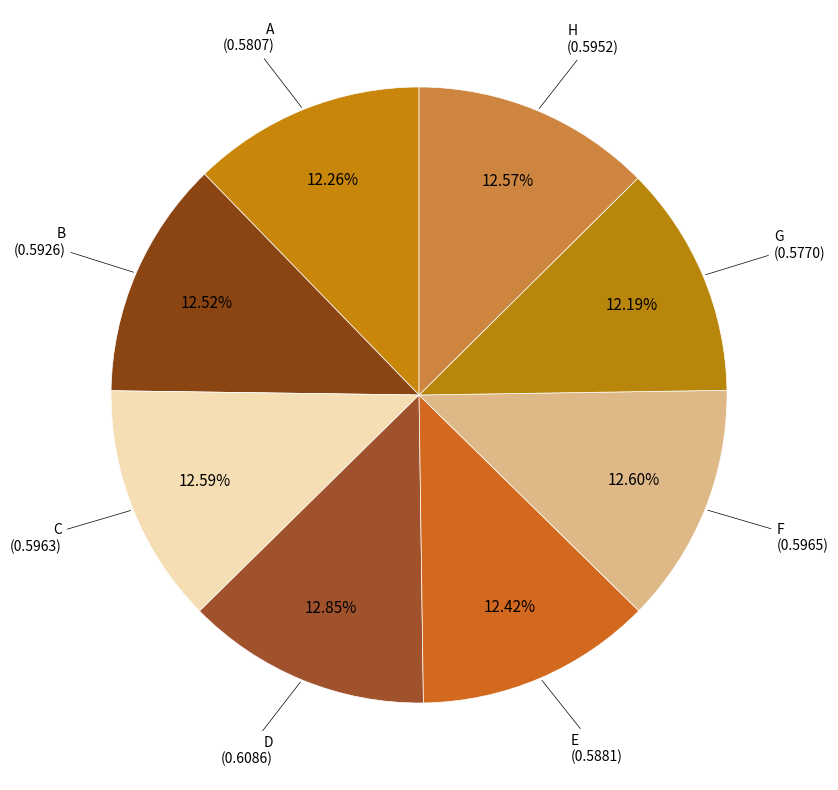

Which category has the smallest portion of the pie?

G